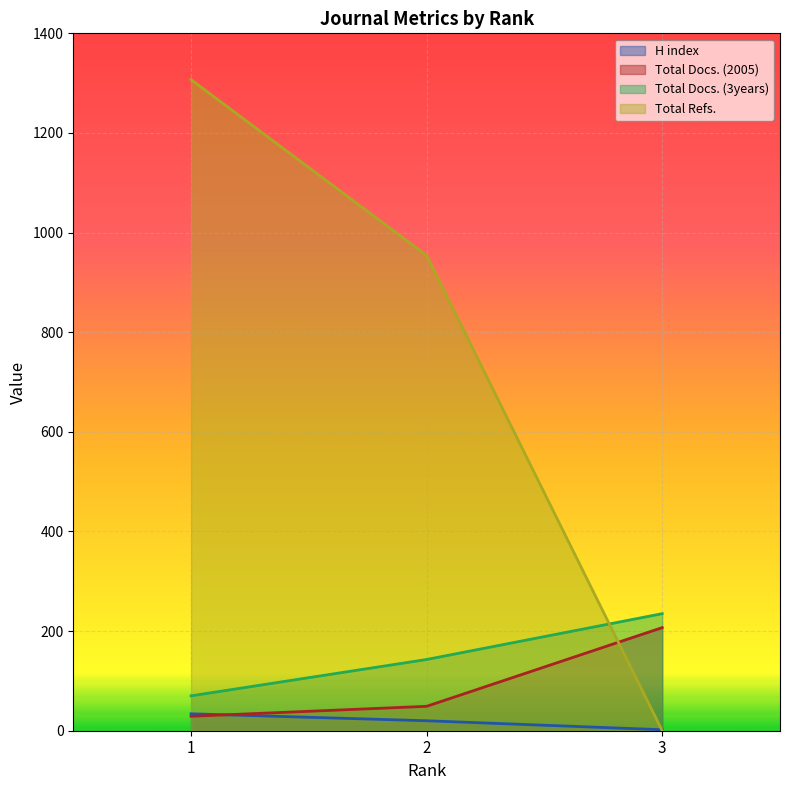

What is the difference between the highest and lowest values at 2?

934